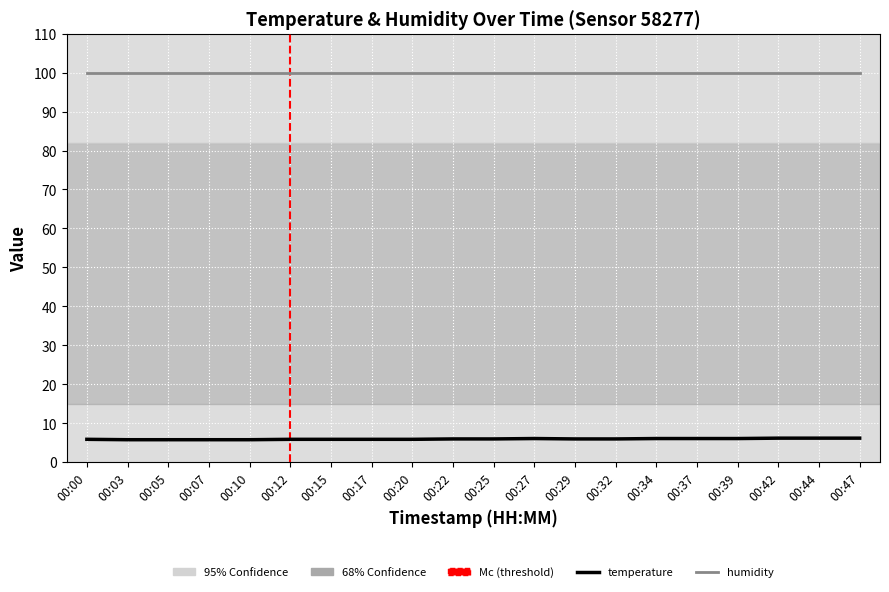

Rank the series by their maximum value, from lowest to highest.

temperature, humidity